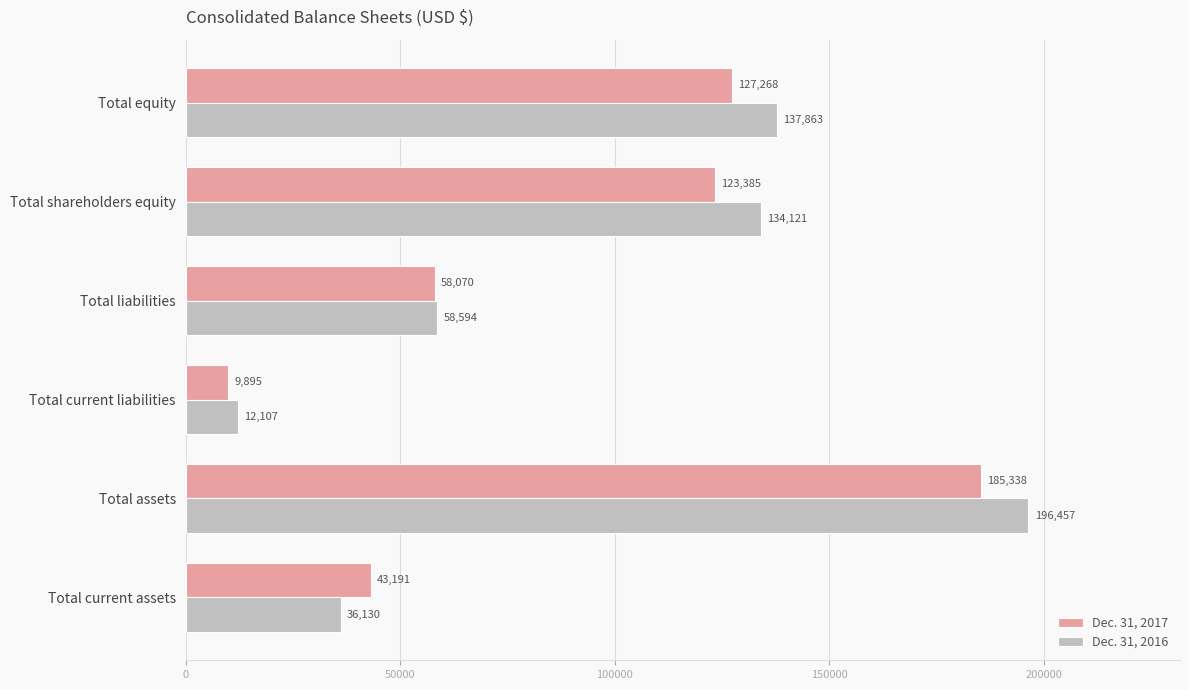

Where is Dec. 31, 2017 nearest to the value 97616?

Total shareholders equity